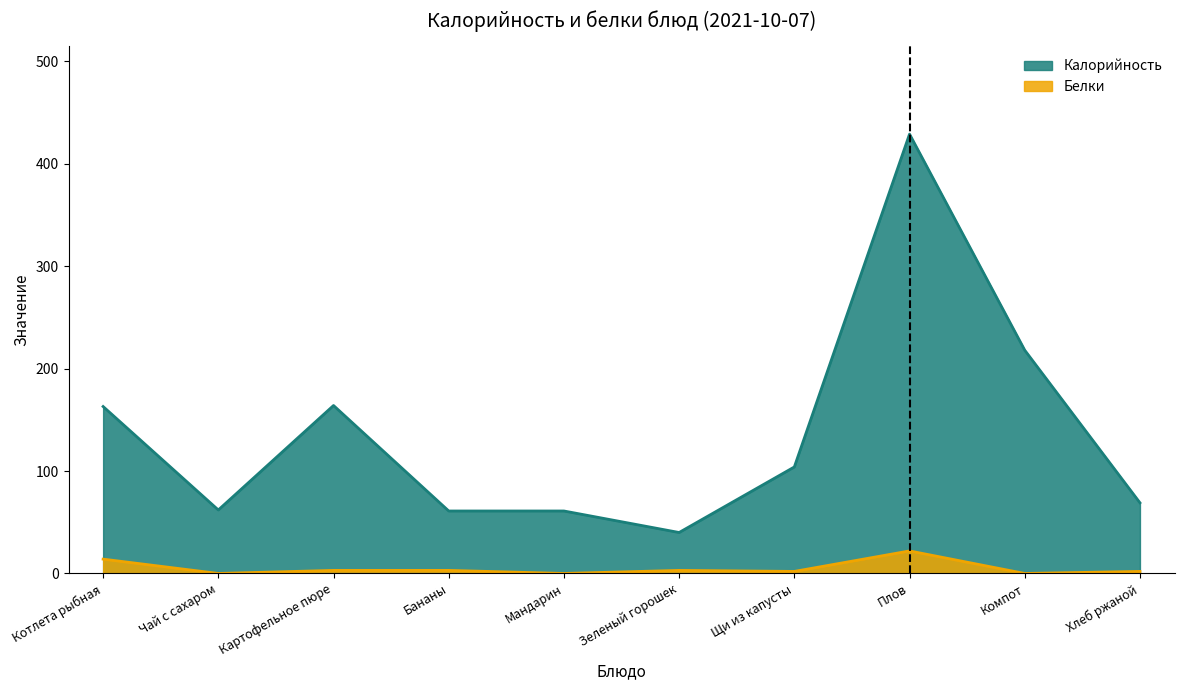

At Чай с сахаром, list the series in order from largest to smallest.

Калорийность, Белки